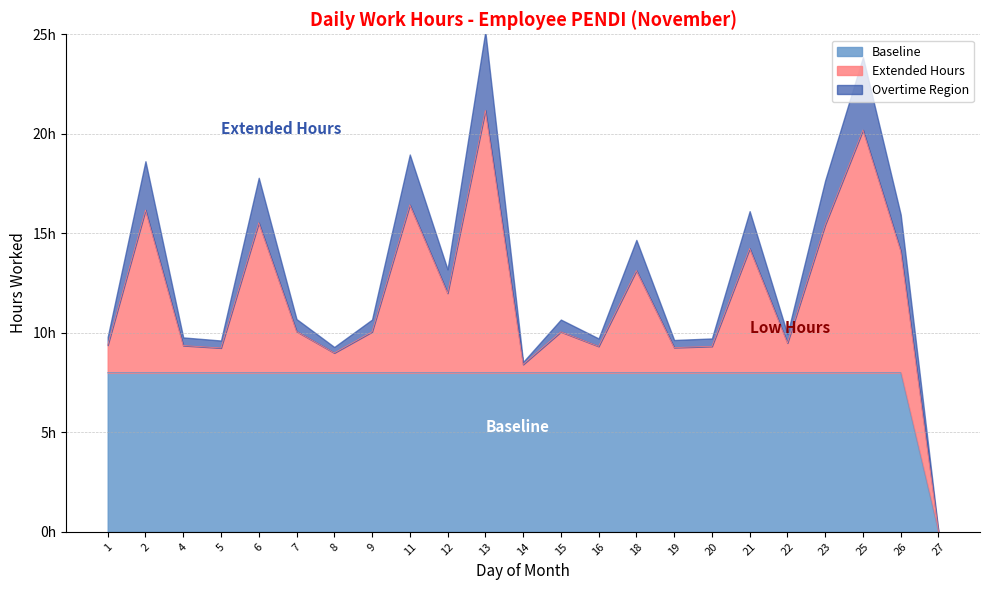

How many interior local peaks does the Low Hours series have?

8